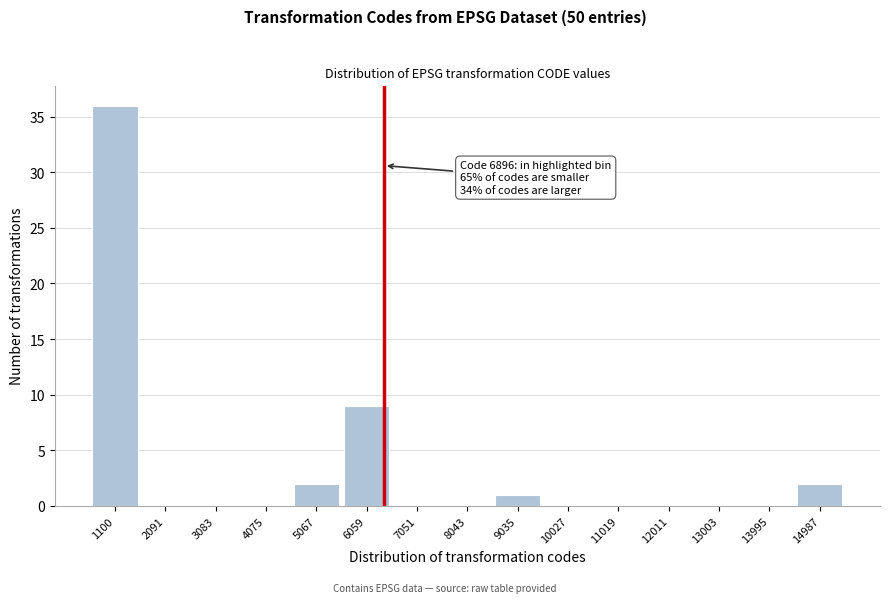

Reading left to right, list all the values displayed in this chart.

1100=36	2091=0	3083=0	4075=0	5067=2	6059=9	7051=0	8043=0	9035=1	10027=0	11019=0	12011=0	13003=0	13995=0	14987=2